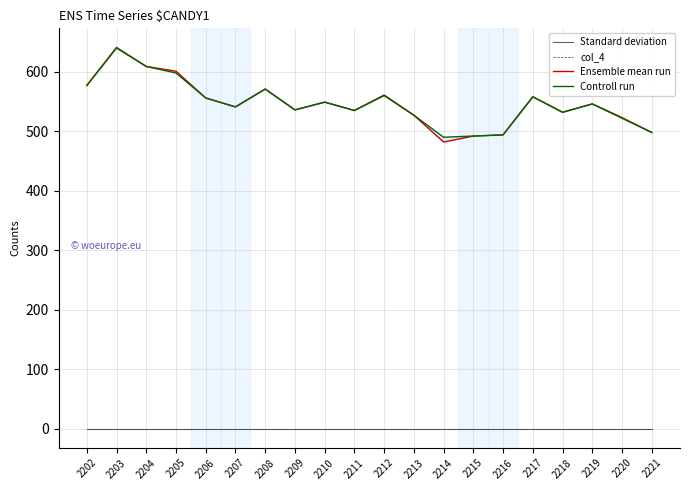

List the labels in order of Controll run value, largest first.

2203, 2204, 2205, 2202, 2208, 2212, 2217, 2206, 2210, 2219, 2207, 2209, 2211, 2218, 2213, 2220, 2221, 2216, 2215, 2214